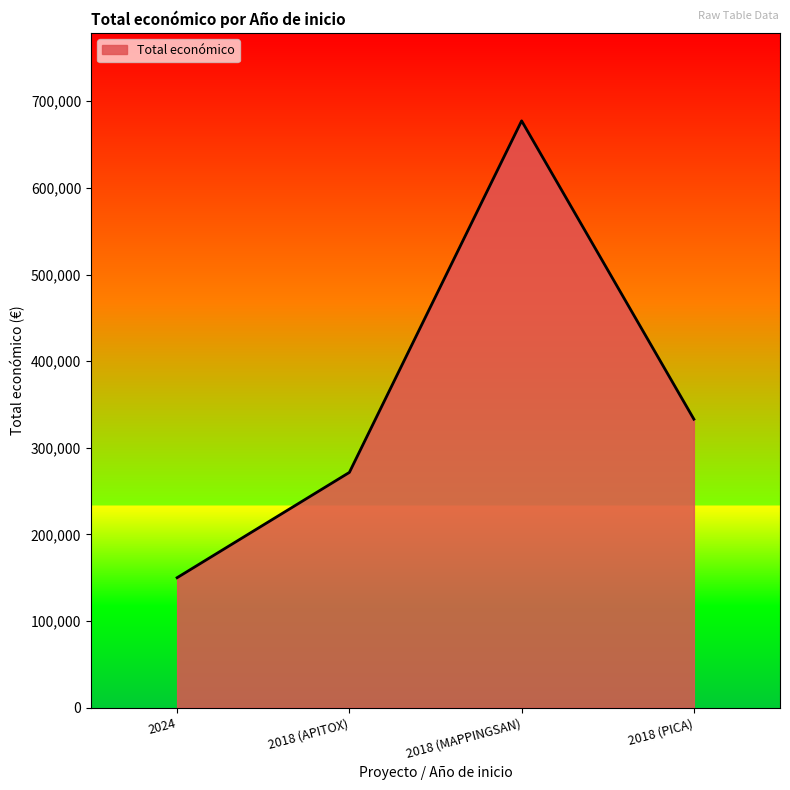

Where is the data nearest to the value 413712?

2018 (PICA)